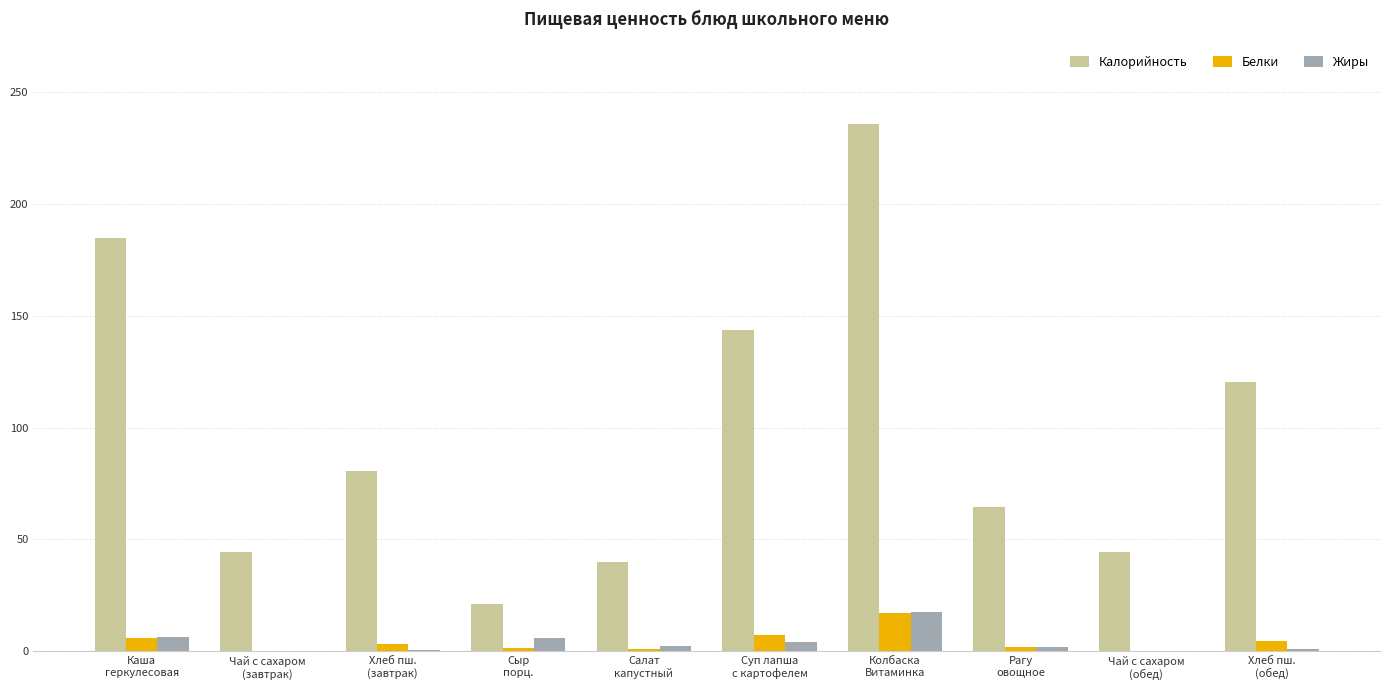

What are all the series names shown in the legend?

Калорийность, Белки, Жиры